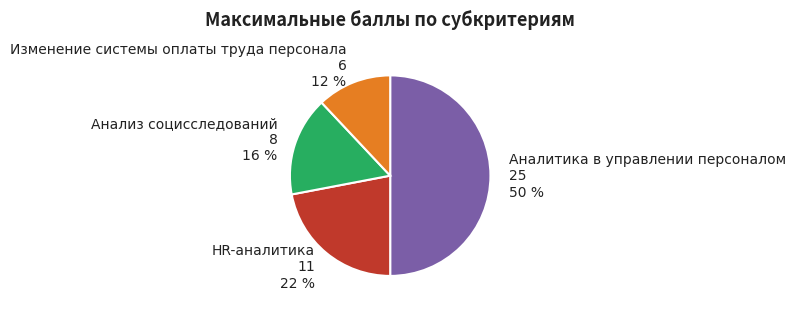

True or false: Аналитика в управлении персоналом accounts for 50% of the total.

True